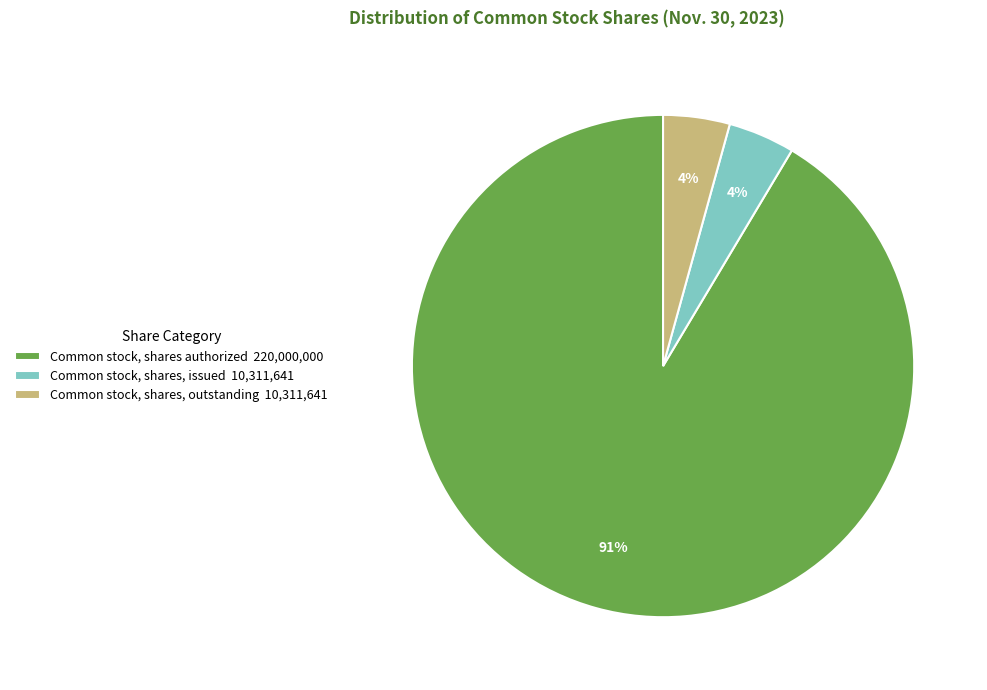

True or false: Common stock, shares, outstanding accounts for 4% of the total.

True